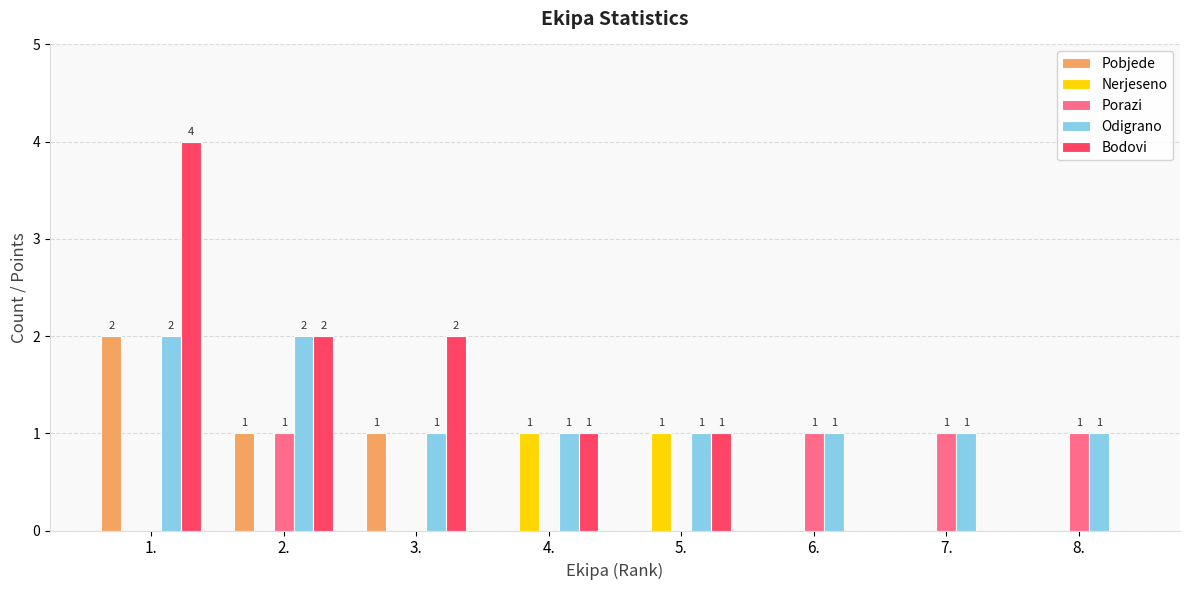

How many Odigrano values are between 1 and 2?

8